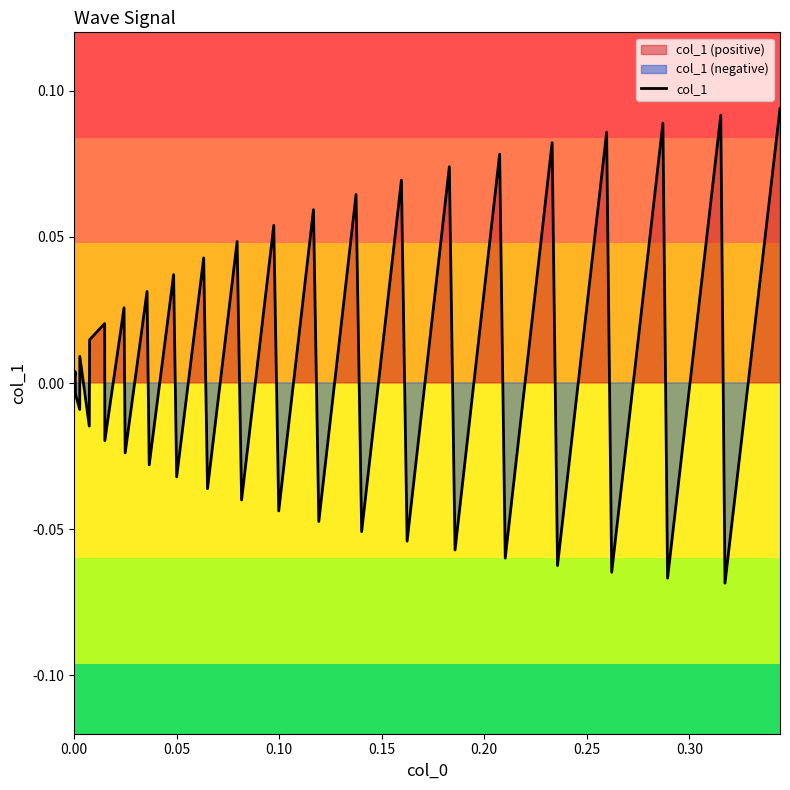

The value at 19 is 0.1. True or false?

False